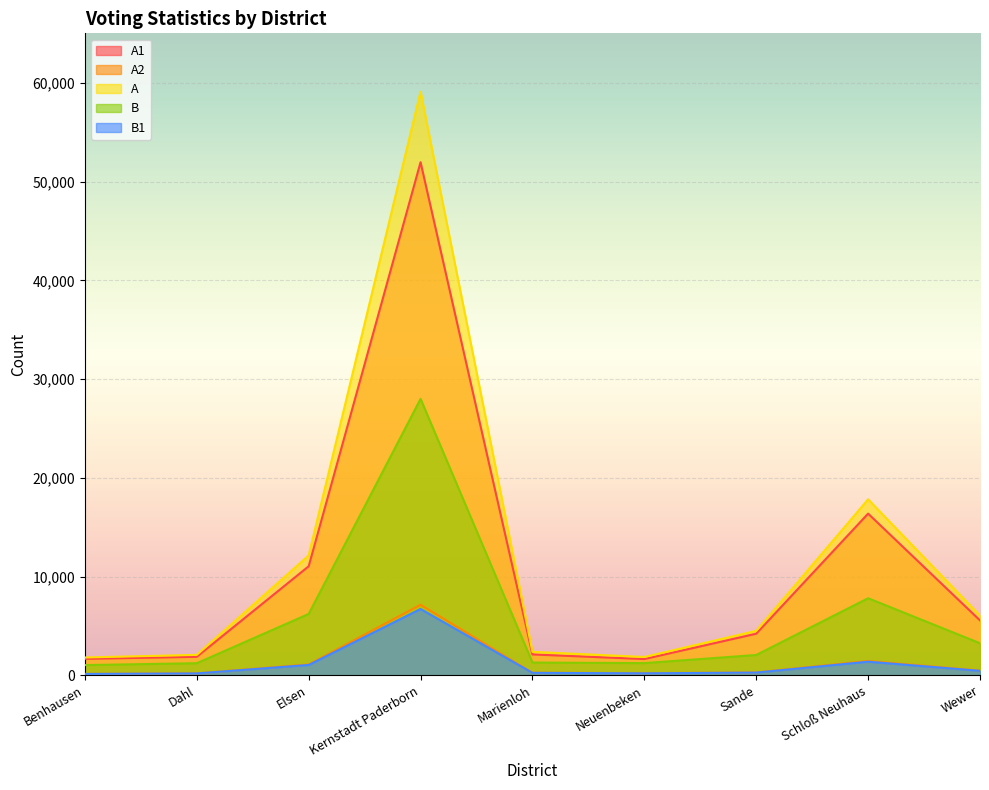

True or false: A1 has a value of 6080 at Sande.

False